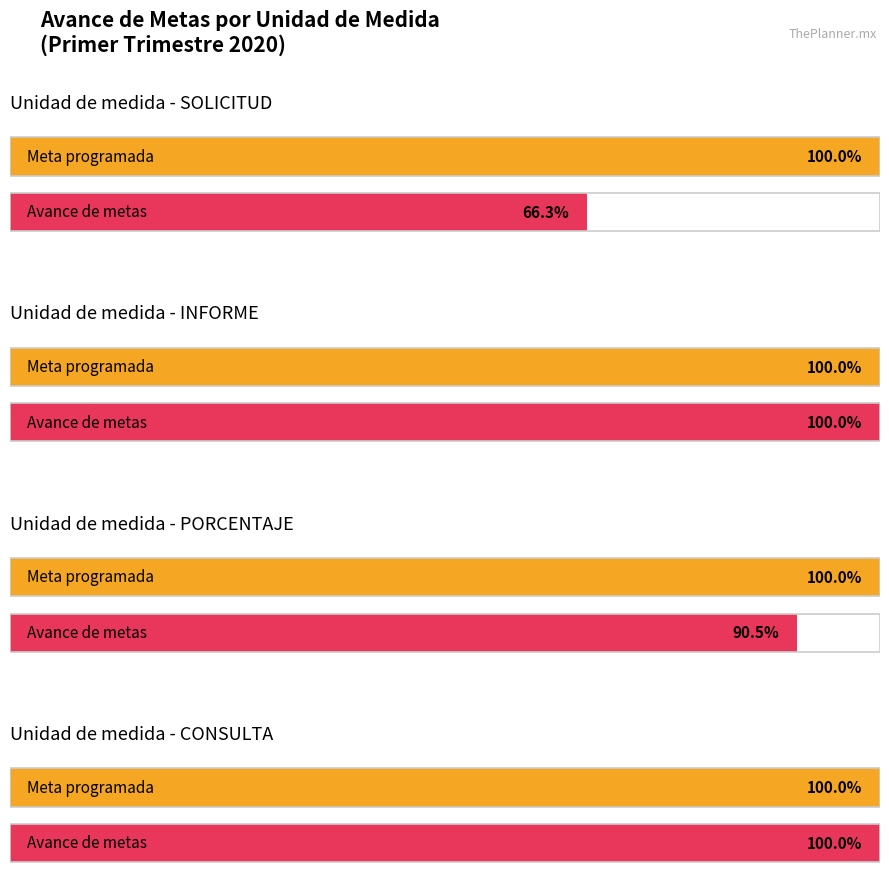

The value of Línea base at CAMPAÑA is 0.5. True or false?

False